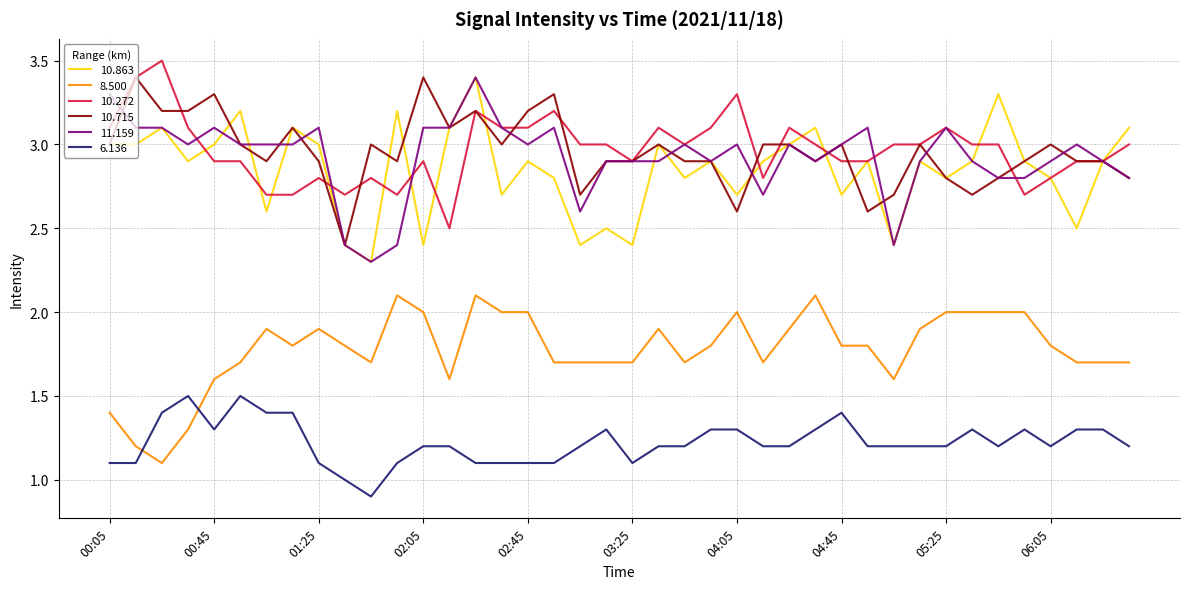

What is the lowest value of the 6.136 series?

0.9